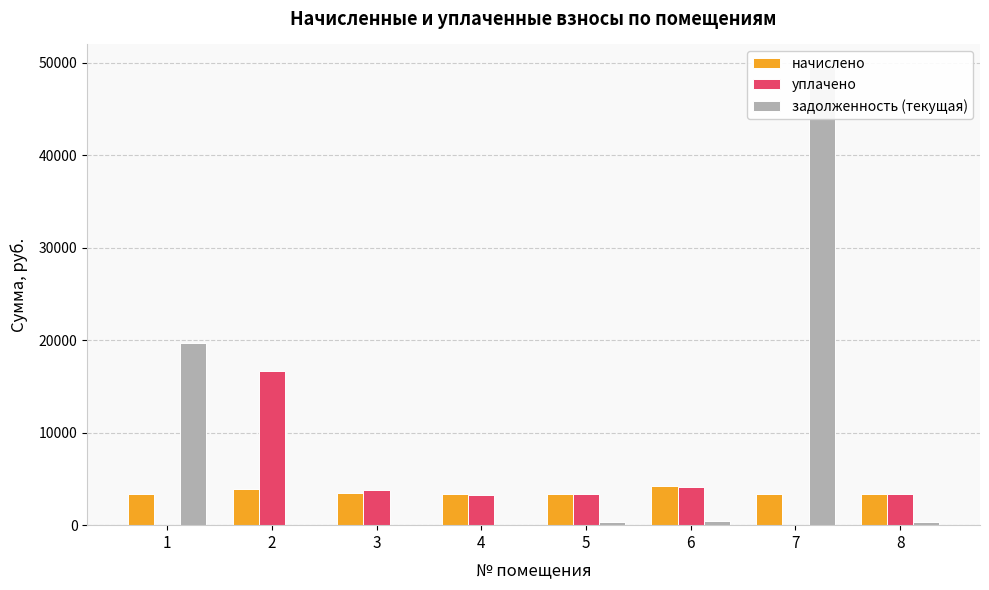

Are the bars grouped side by side (vs. stacked)?

Yes